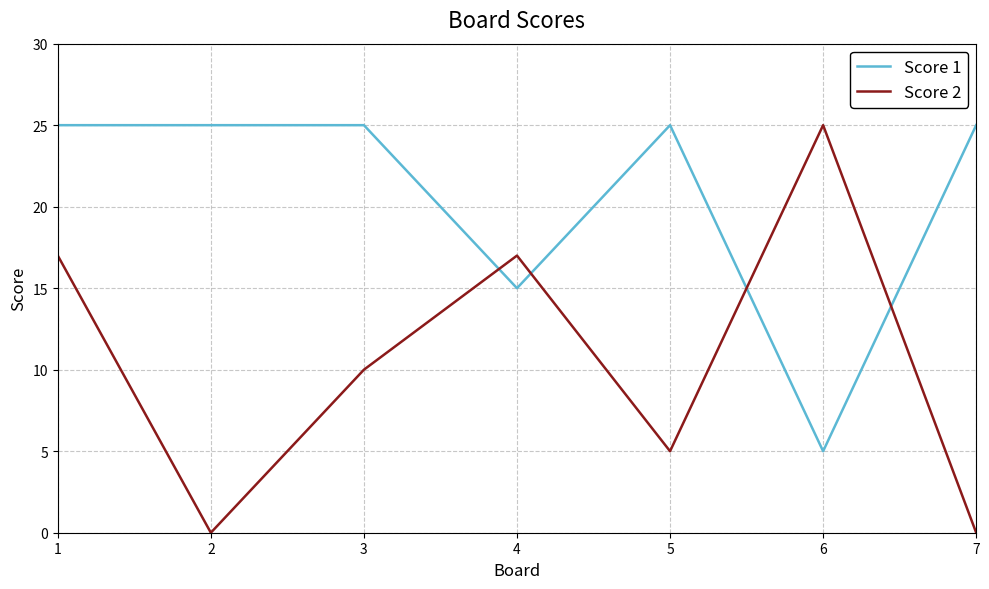

What is the maximum value shown in the chart?

25